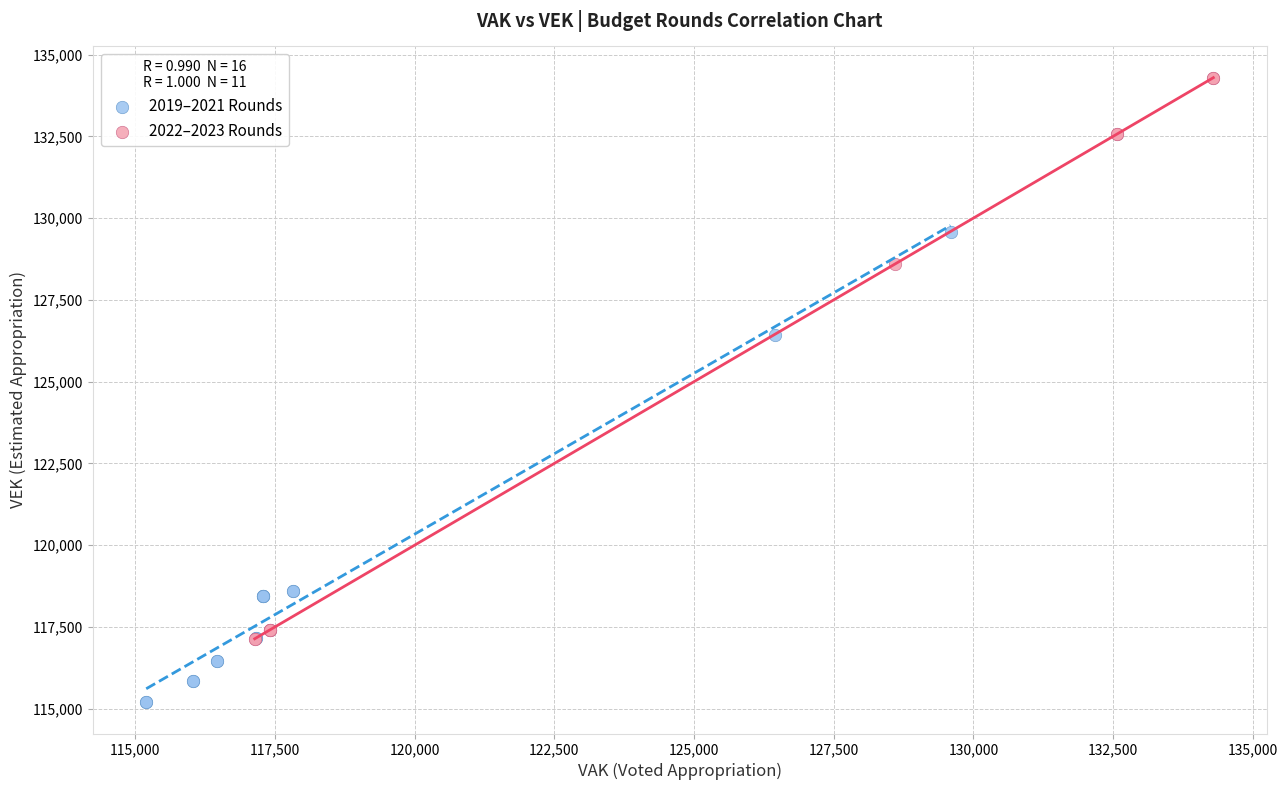

Which series has the widest spread of Y values?

2022–2023 Rounds